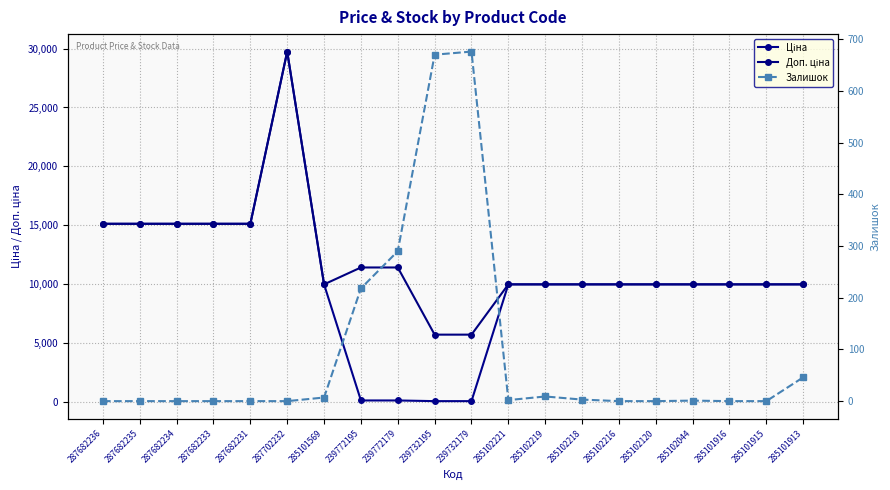

How many lines are shown in the chart?

3